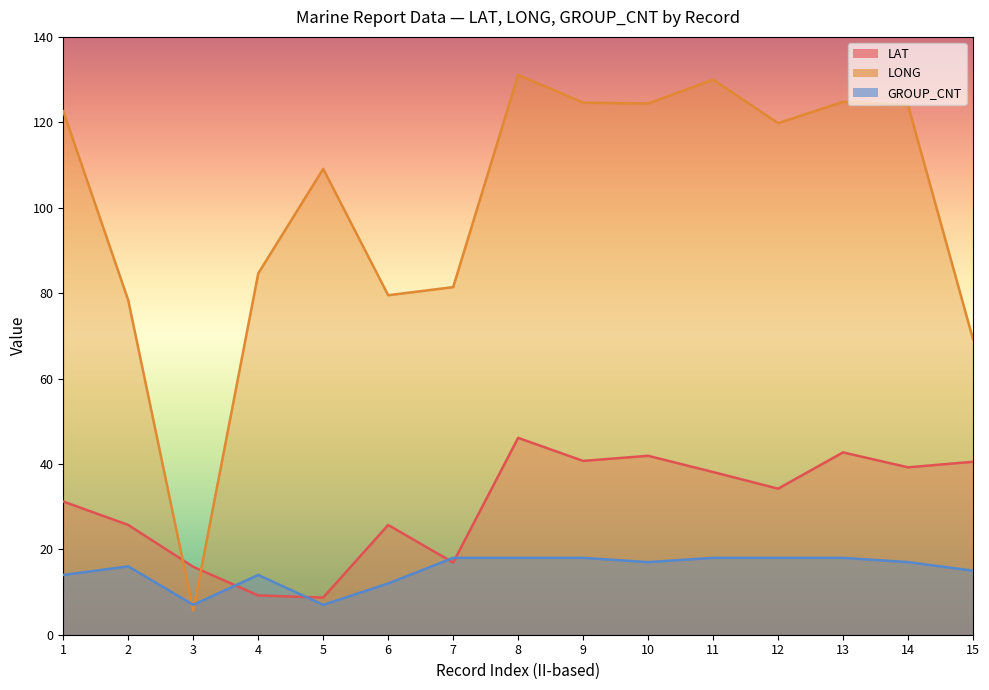

How many values in the LAT series exceed 34?

8